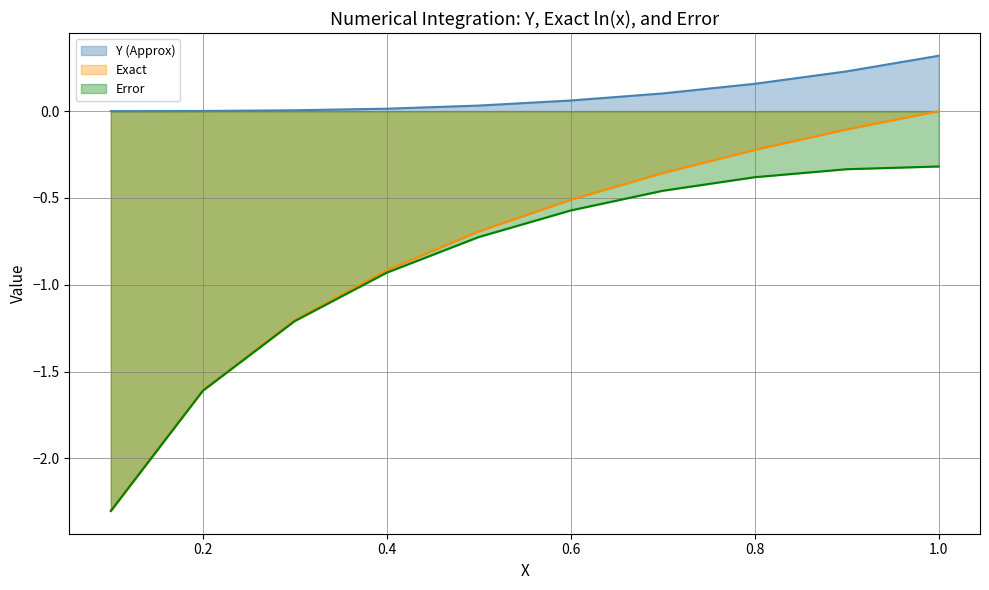

At which label is Exact closest to -1?

0.4